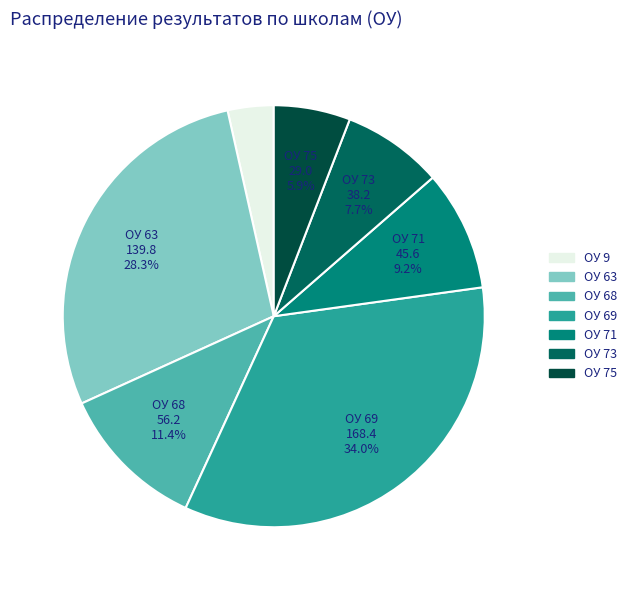

To the nearest percent, what is the difference between the largest and smallest slice percentages?

31%